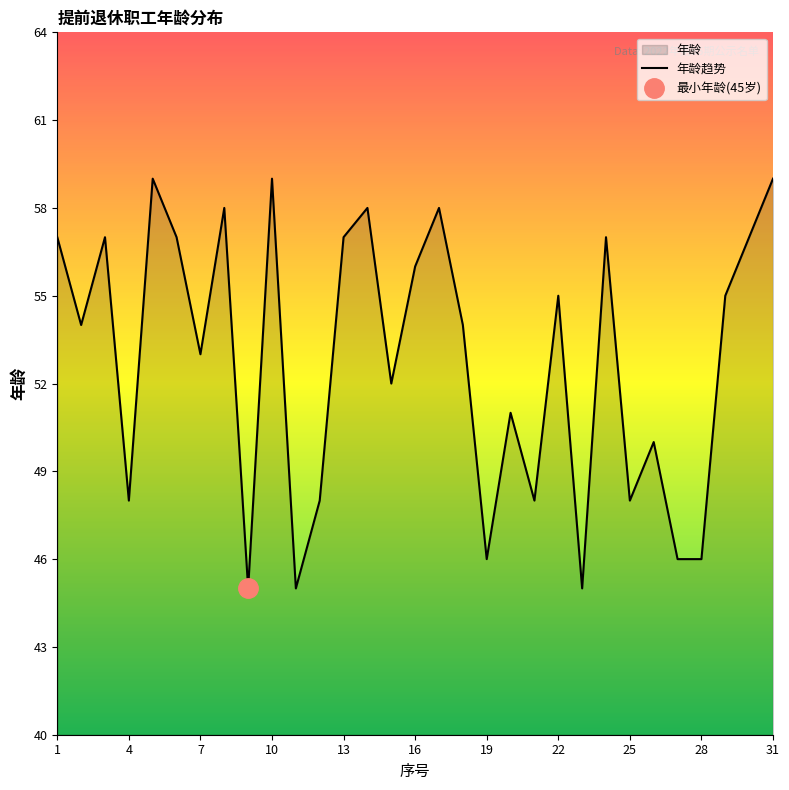

Rank the categories by value from highest to lowest.

5, 10, 31, 8, 14, 17, 1, 3, 6, 13, 24, 30, 16, 22, 29, 2, 18, 7, 15, 20, 26, 4, 12, 21, 25, 19, 27, 28, 9, 11, 23